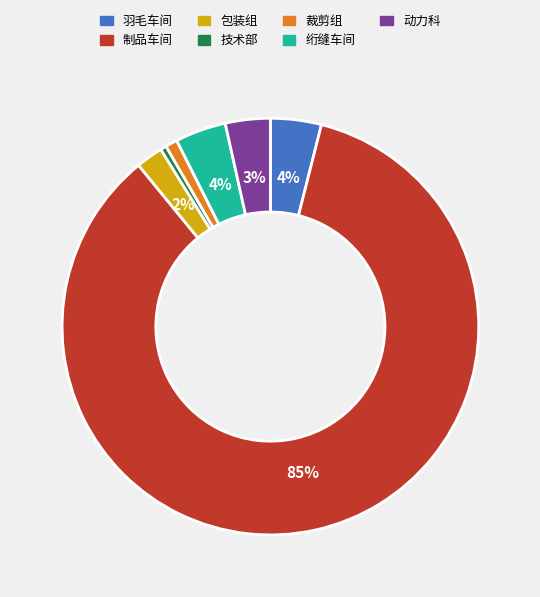

To the nearest percent, what is the average slice percentage?

14%